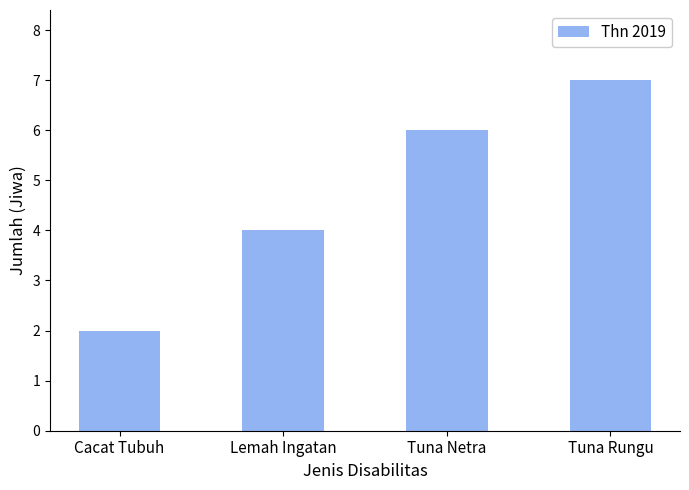

How many bars are there in total?

4